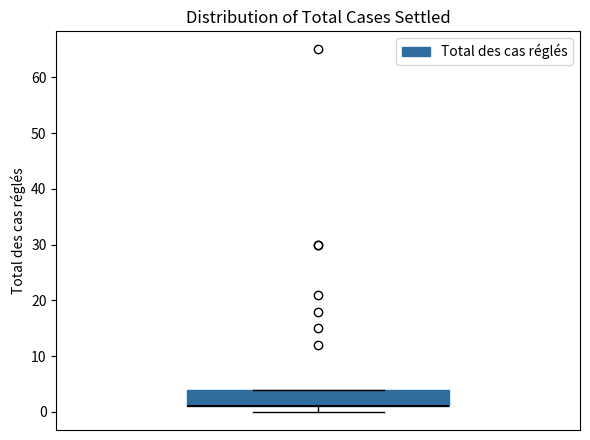

Transcribe this box plot: give where the median line is, the range the box spans, and where the two whiskers end, as read against the y-axis. The values are not printed on the chart, so give them approximately, as read against the axis.

median 1 (drawn on the box's lower edge), box 1 to 4, whiskers 0 to 4